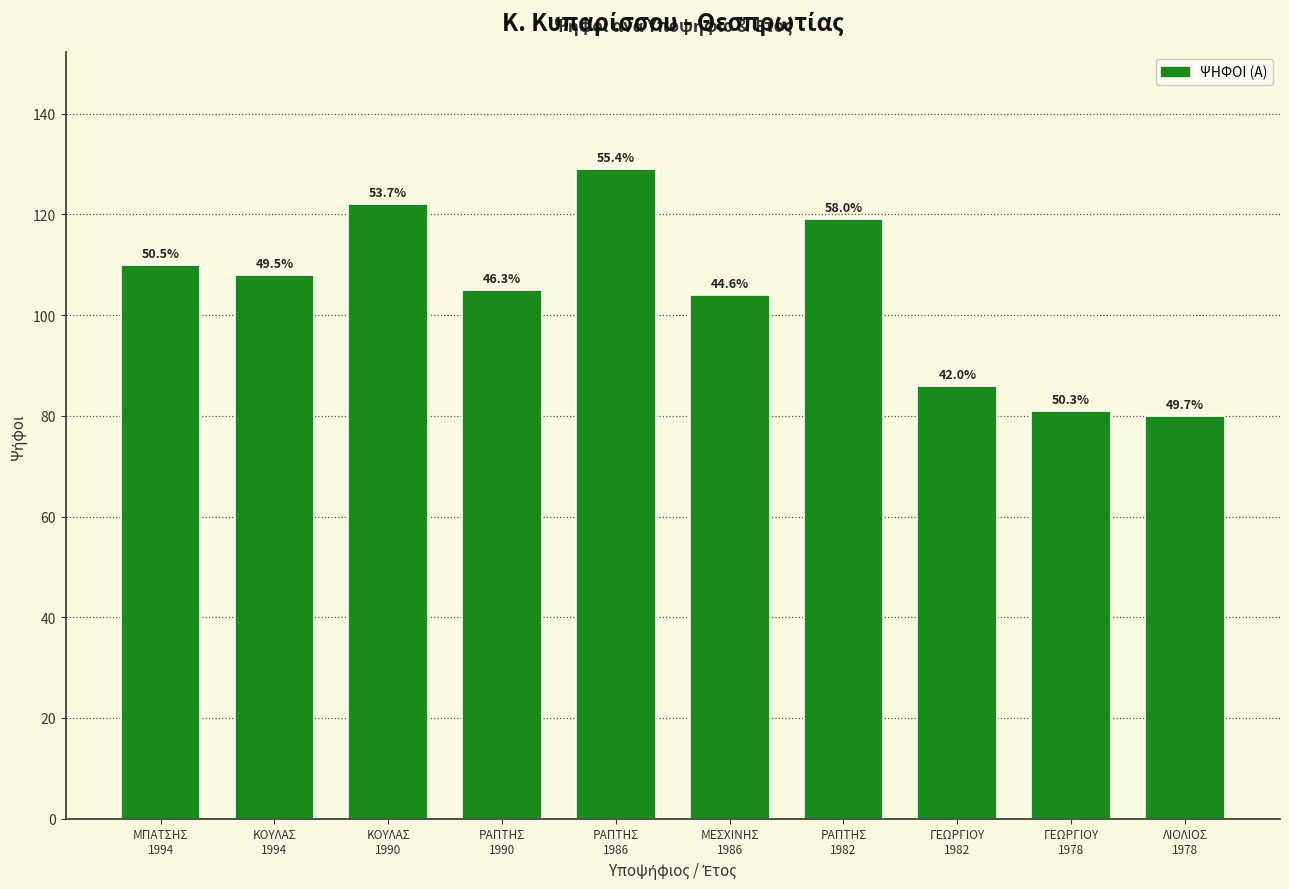

Rank the categories by value from lowest to highest.

ΛΙΟΛΙΟΣ
1978, ΓΕΩΡΓΙΟΥ
1978, ΓΕΩΡΓΙΟΥ
1982, ΜΕΣΧΙΝΗΣ
1986, ΡΑΠΤΗΣ
1990, ΚΟΥΛΑΣ
1994, ΜΠΑΤΣΗΣ
1994, ΡΑΠΤΗΣ
1982, ΚΟΥΛΑΣ
1990, ΡΑΠΤΗΣ
1986